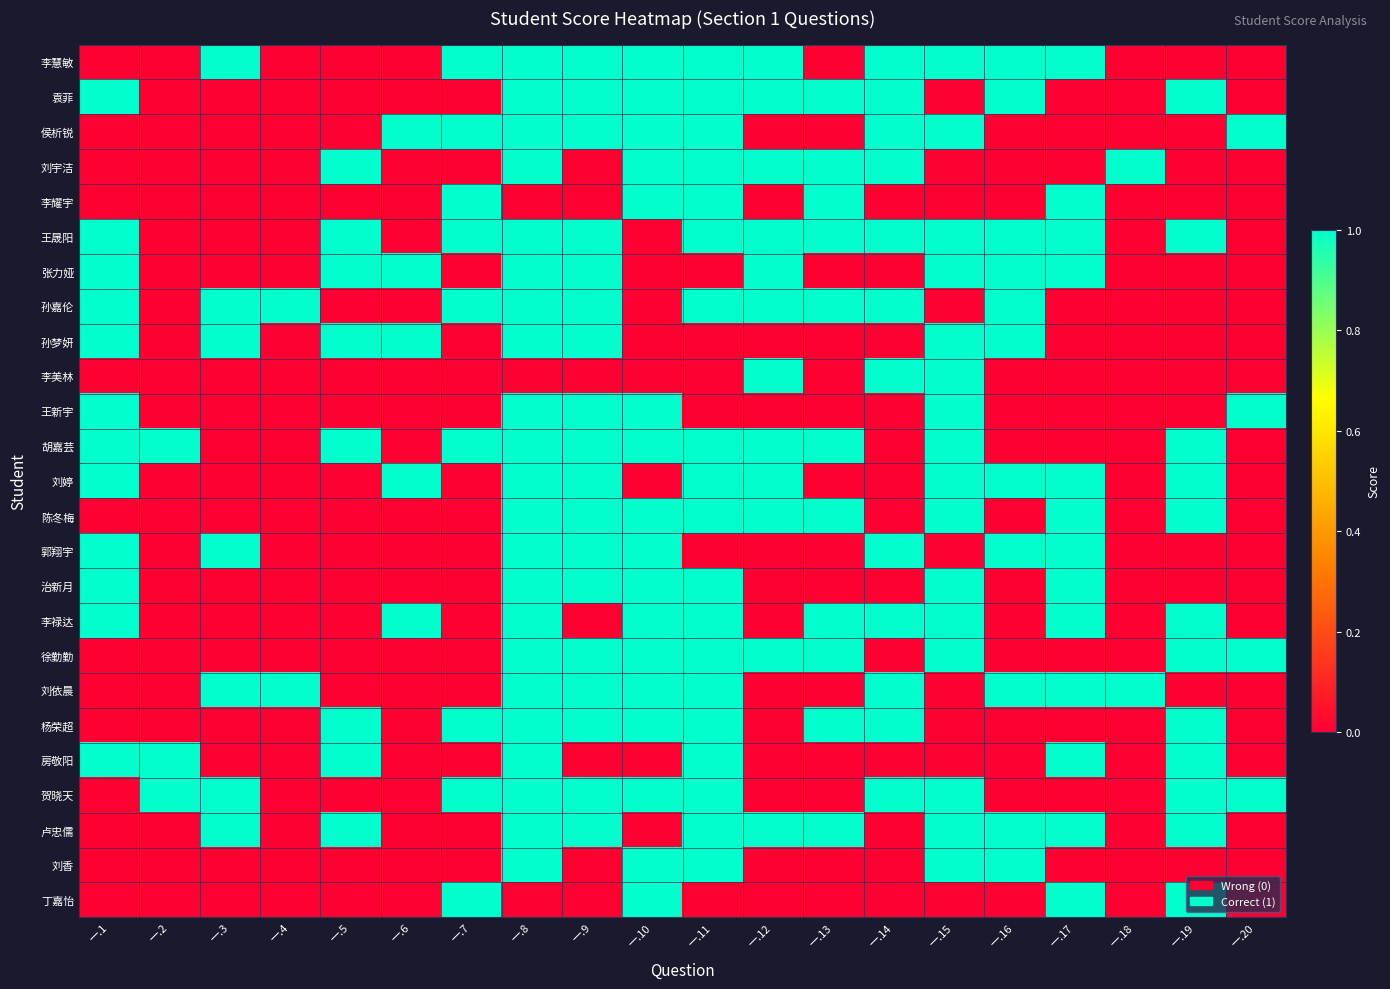

What is the greatest value displayed?

1